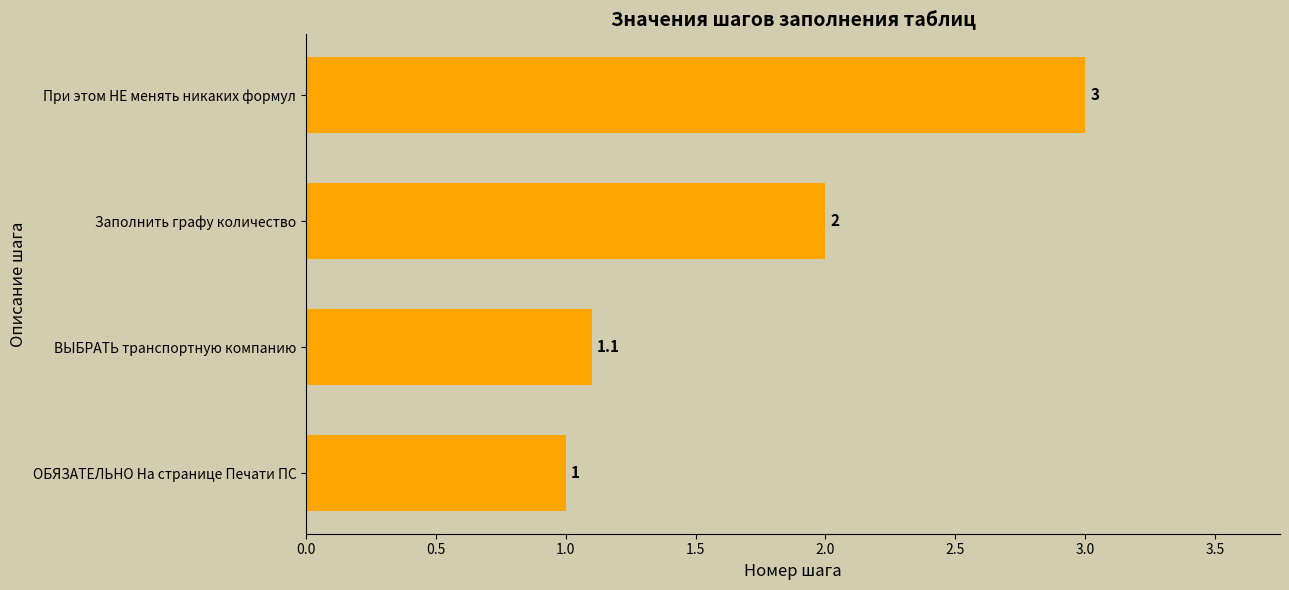

What is the average value?

1.8